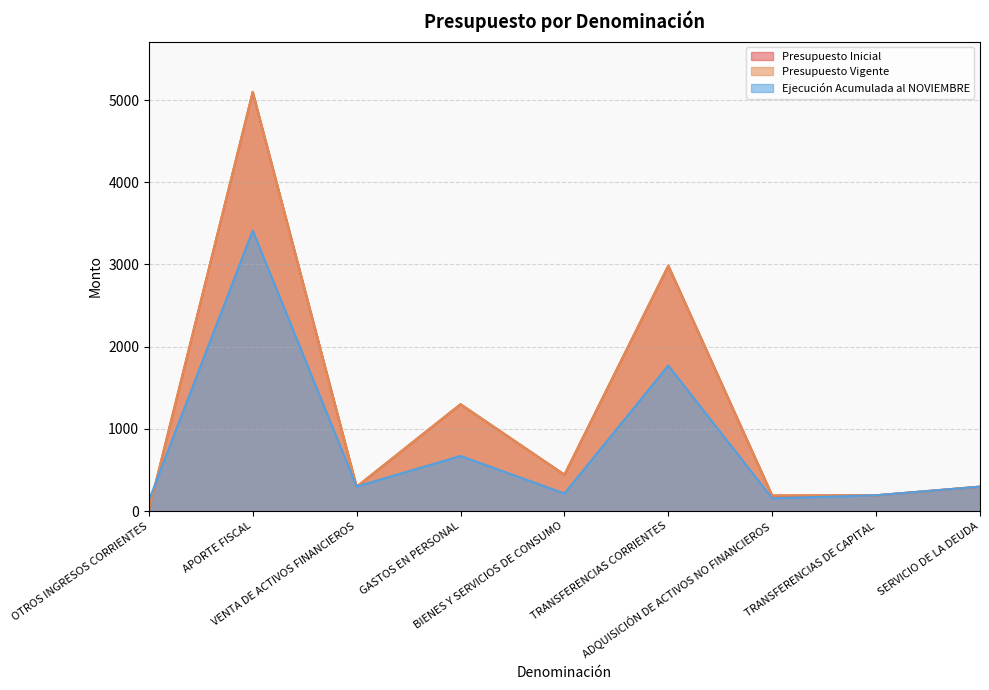

Reading left to right, transcribe all the data shown in this chart.

Presupuesto Inicial: 10	5100	297	1300	443	2986	189	192	297
Presupuesto Vigente: 10	5100	297	1300	443	2986	189	192	297
Ejecución Acumulada al NOVIEMBRE: 127	3412	298	670	214	1770	155	192	297